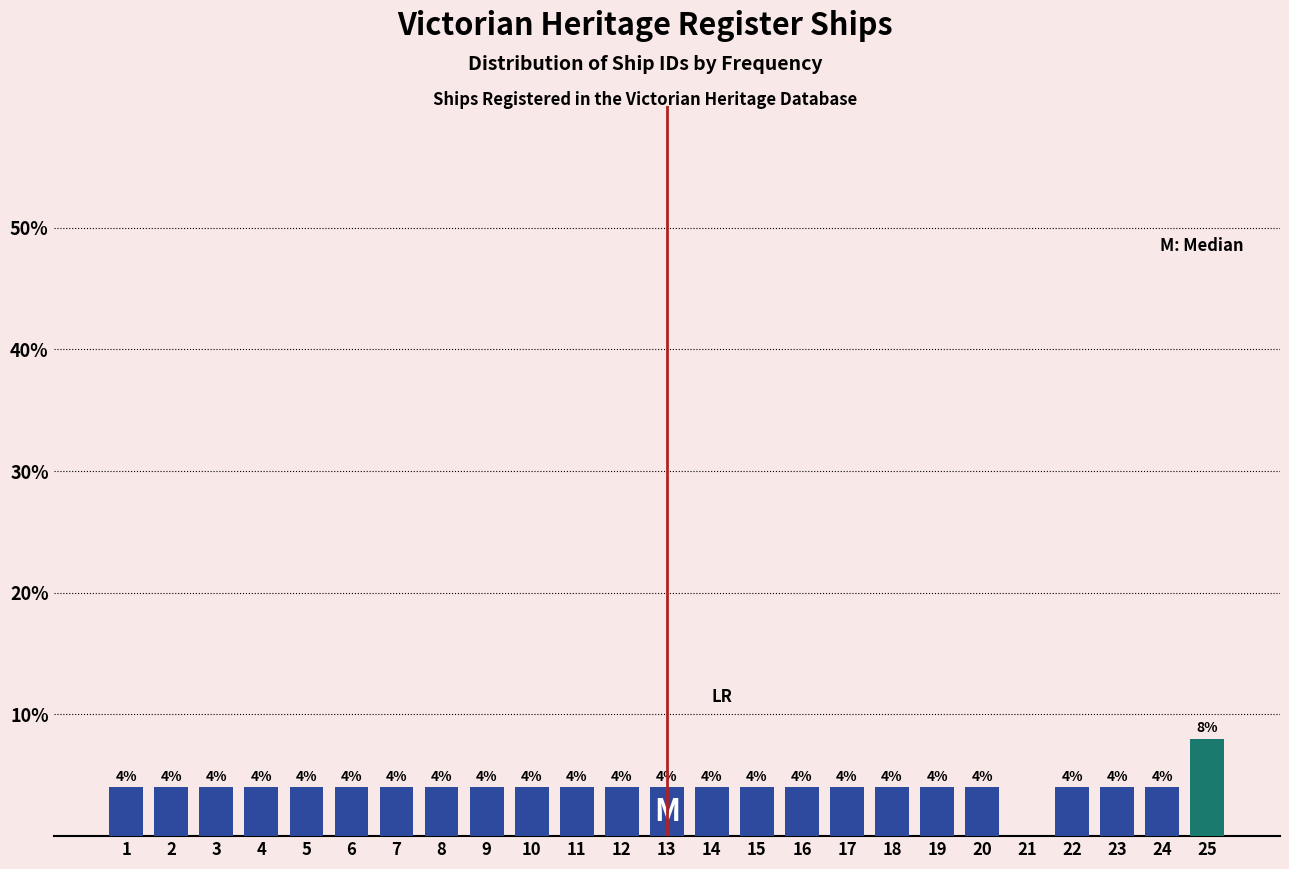

Reading left to right, list all the values displayed in this chart.

1=4	2=4	3=4	4=4	5=4	6=4	7=4	8=4	9=4	10=4	11=4	12=4	13=4	14=4	15=4	16=4	17=4	18=4	19=4	20=4	21=0	22=4	23=4	24=4	25=8